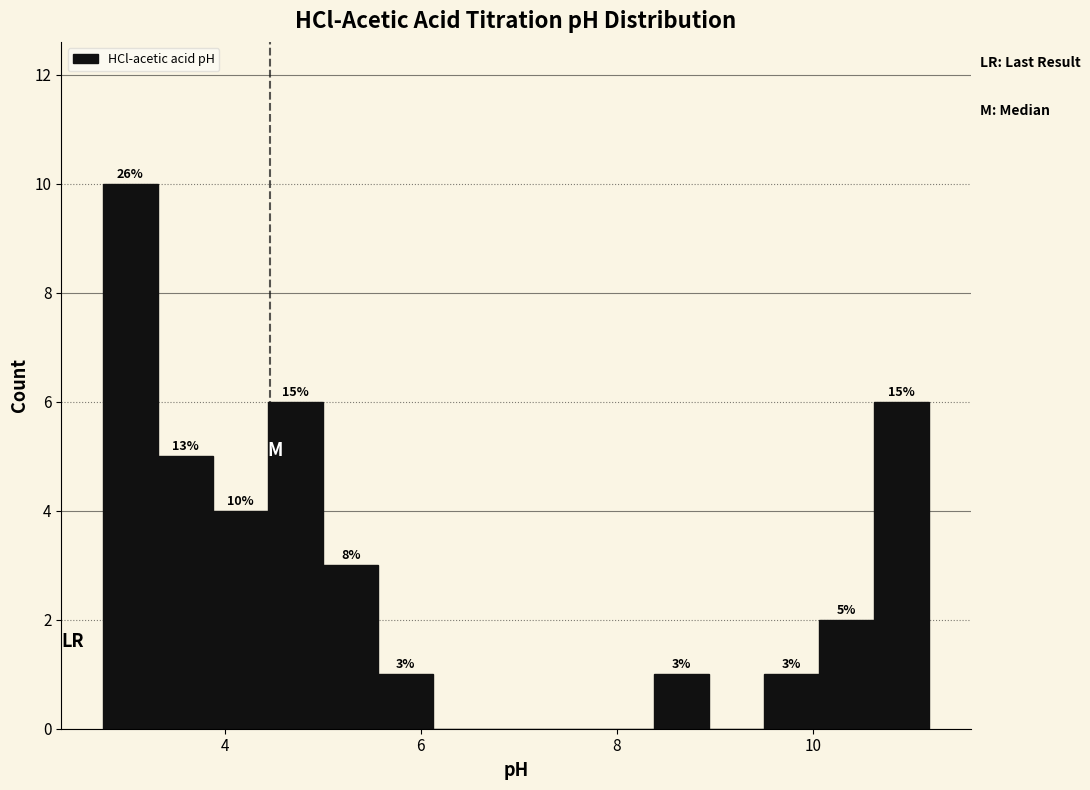

Read against the x-axis, roughly where is the centre of the tallest bar?

3.0